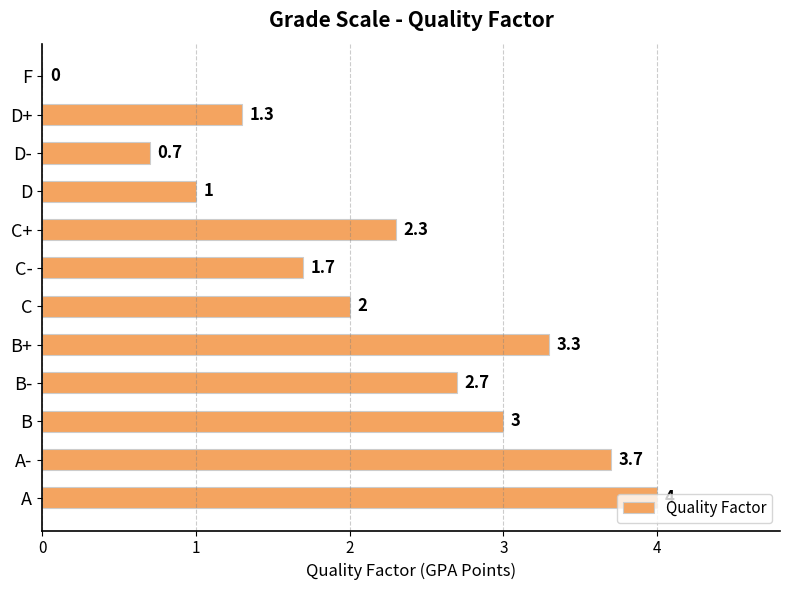

What is the sum of the values at C+ and B-?

5.0